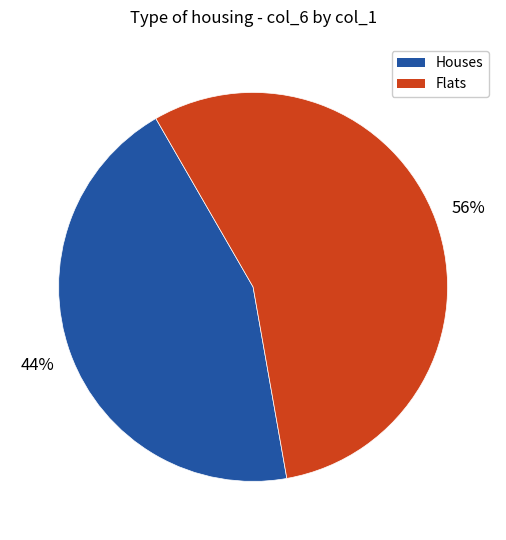

The Houses slice represents 50% of the pie. True or false?

False